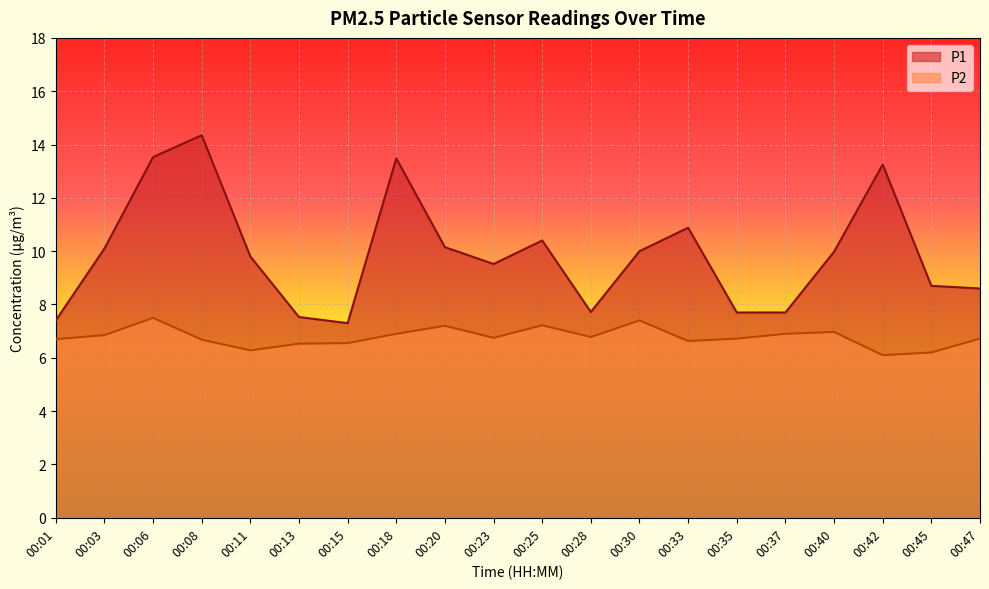

What is the value of the P2 point at the 3rd from the left?

7.5